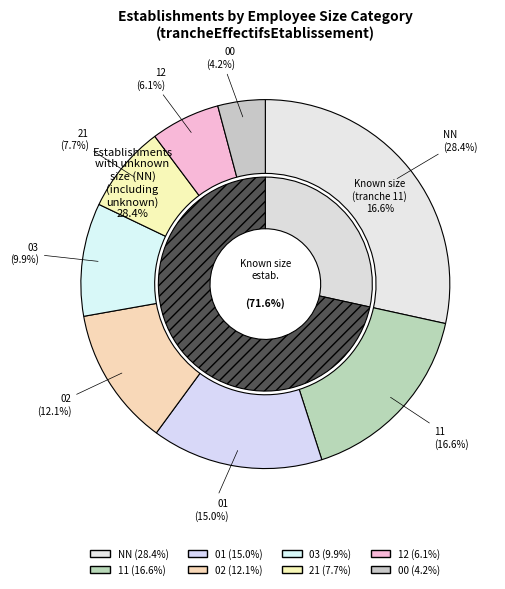

What is the change in value from NN to 00?

-76